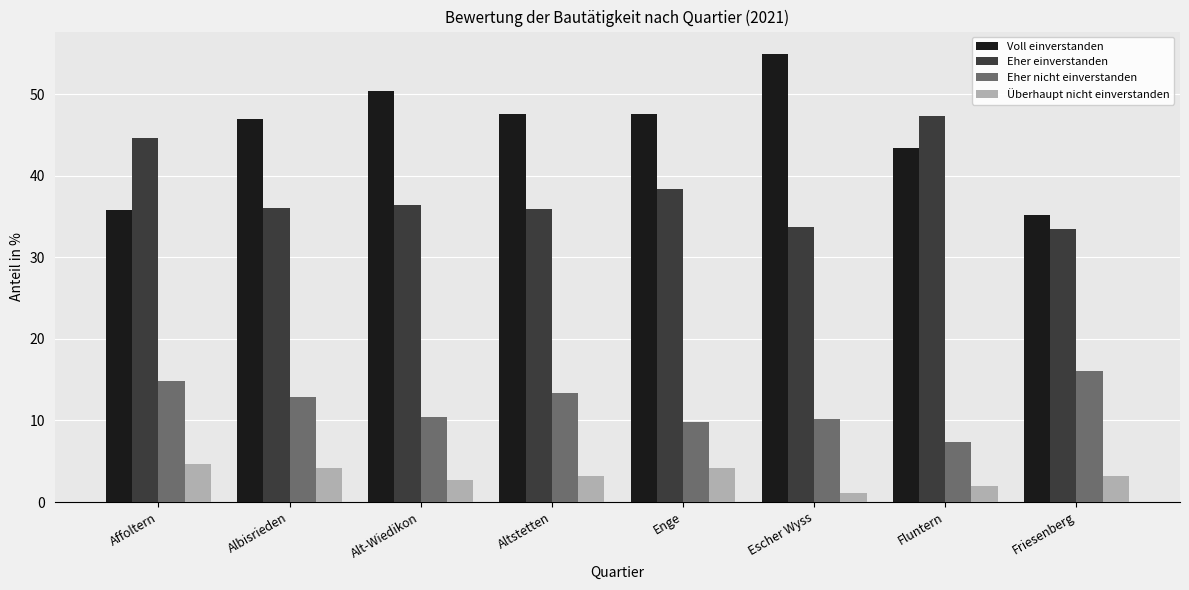

Are the bars horizontal?

No